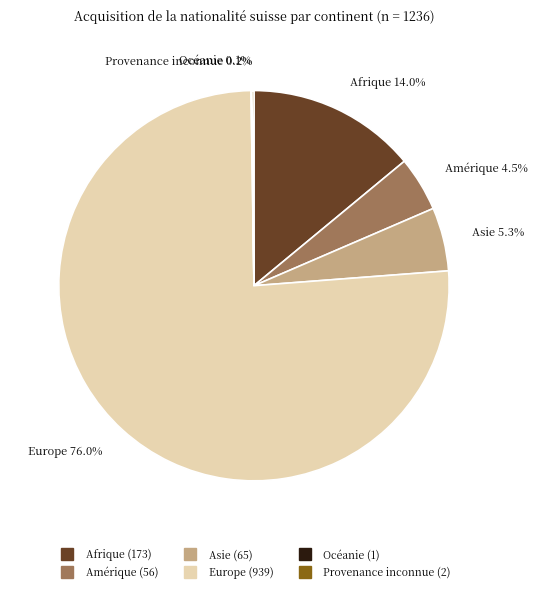

Is there a majority slice in this chart?

Yes